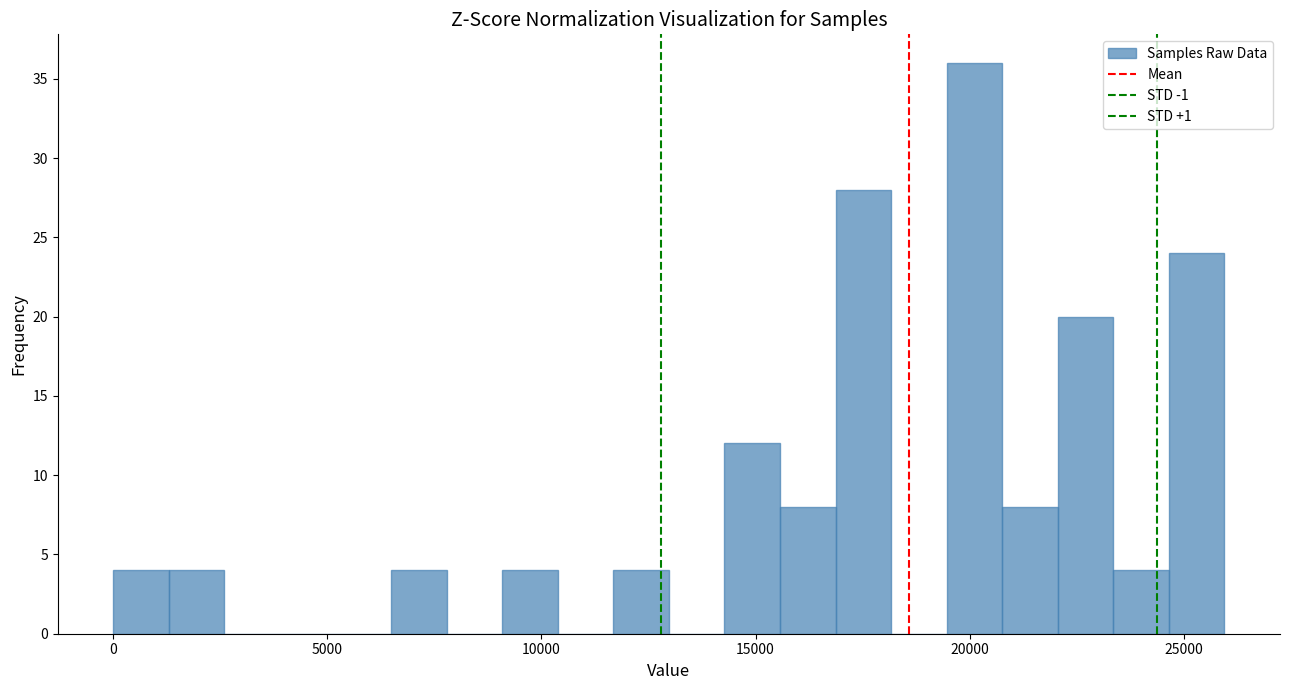

Around what value on the x-axis is the tallest bar? Give the approximate position of its centre, as read against the axis.

20000